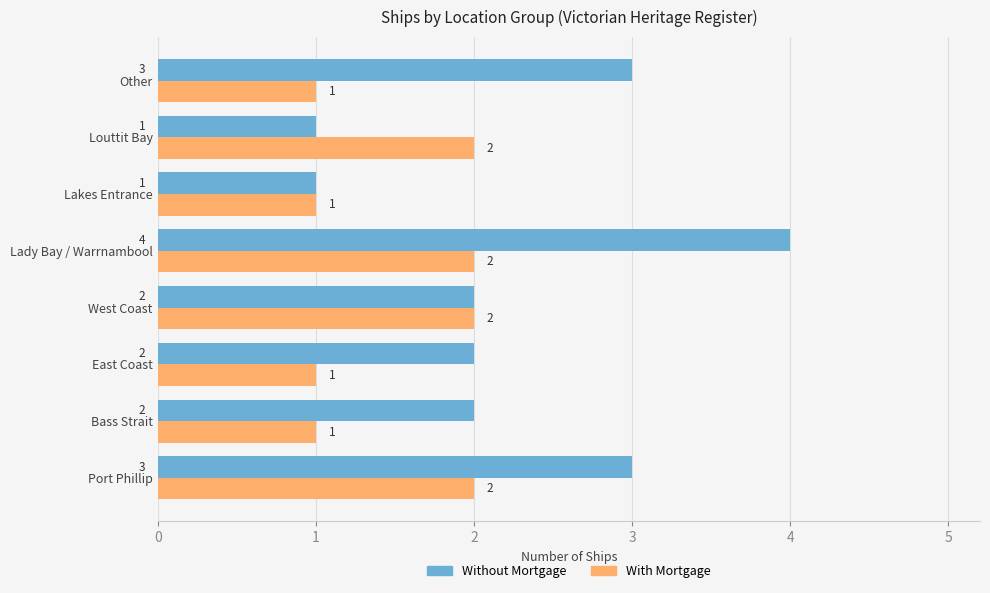

How many series are shown in this chart?

2